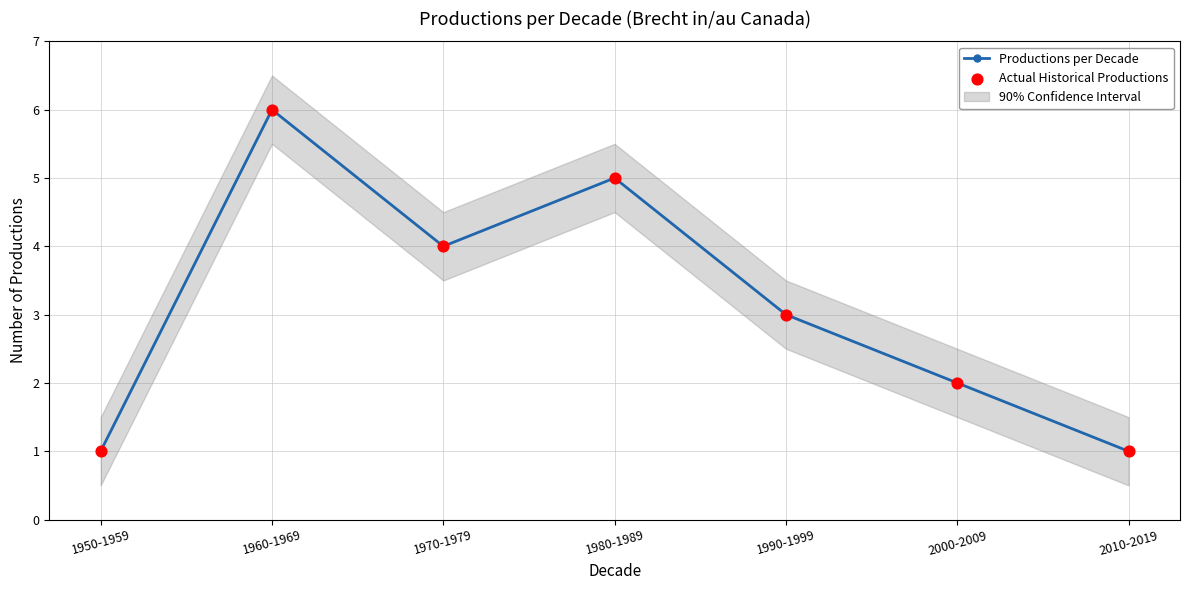

At how many categories does at least one series exceed 1?

5